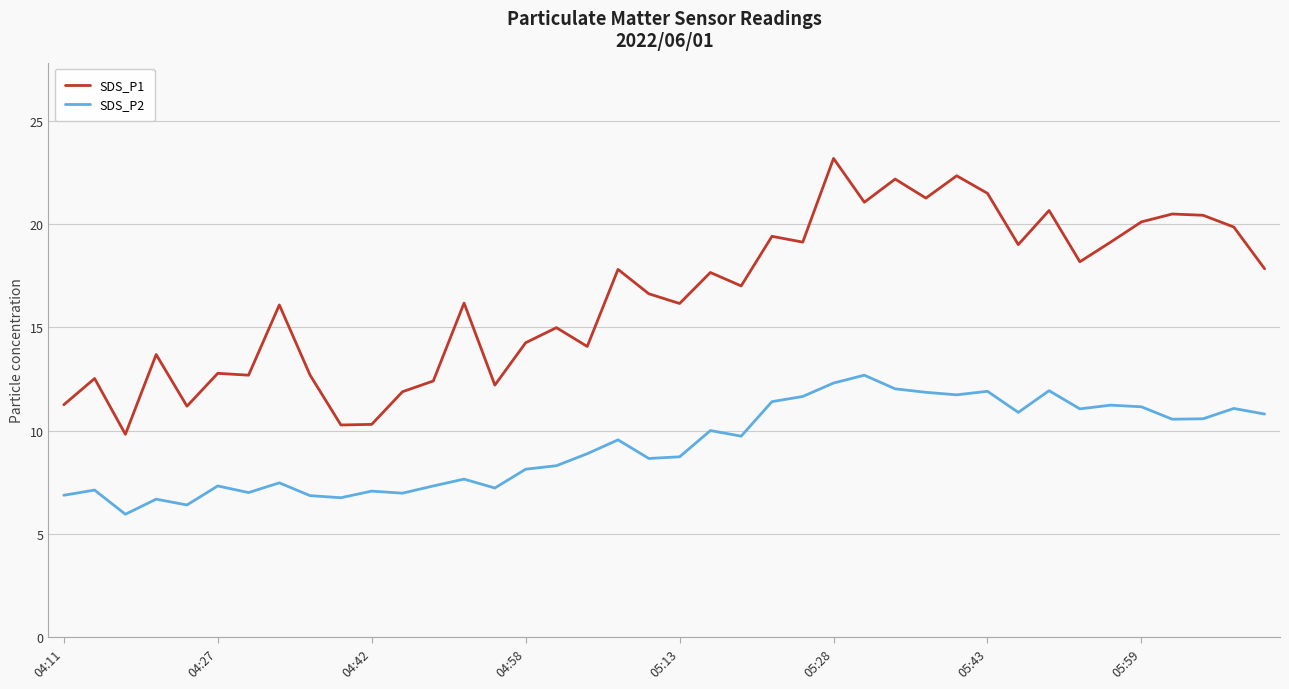

Which series has the largest total across all categories?

SDS_P1